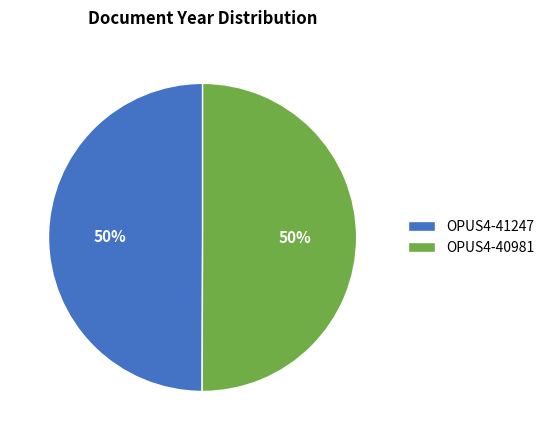

What percentage is the OPUS4-41247 slice, to the nearest percent?

50%